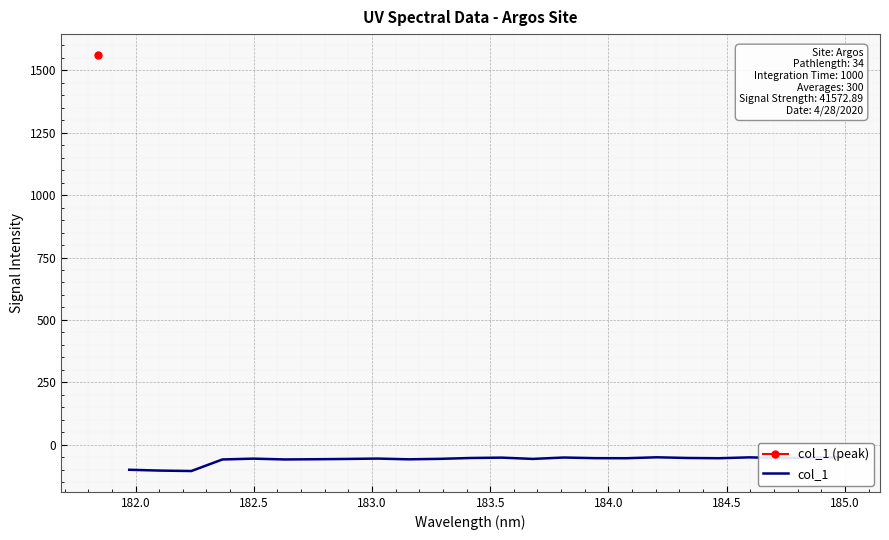

Reading left to right, what are all the values shown in this chart?

-100.7	-104.0	-105.7	-59.4	-56.1	-59.3	-58.5	-57.3	-55.8	-58.8	-56.9	-53.5	-52.0	-57.1	-51.6	-54.2	-54.5	-50.7	-53.4	-54.4	-50.9	-54.3	-51.3	-50.4